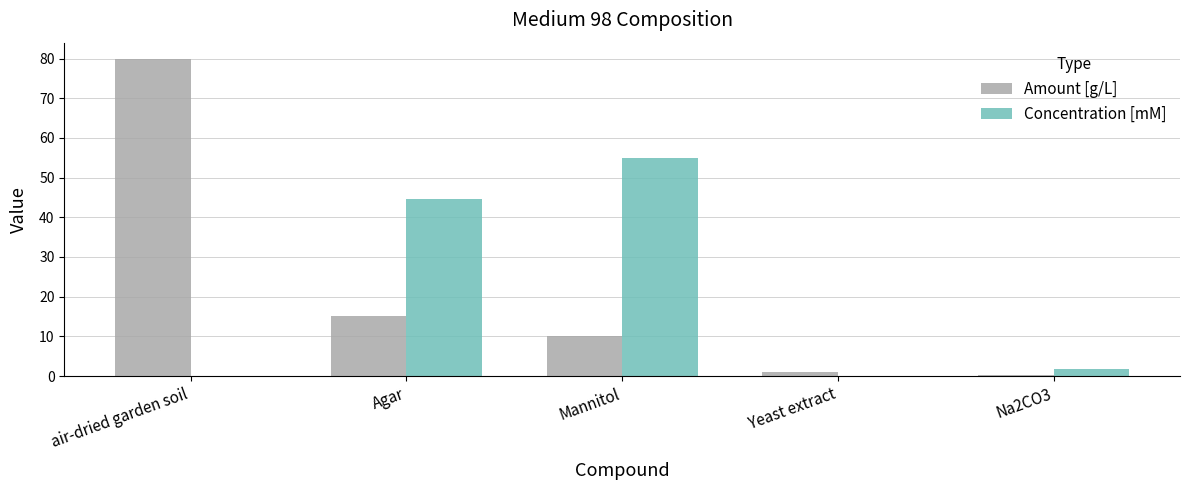

What is the sum of all Amount [g/L] values?

106.2